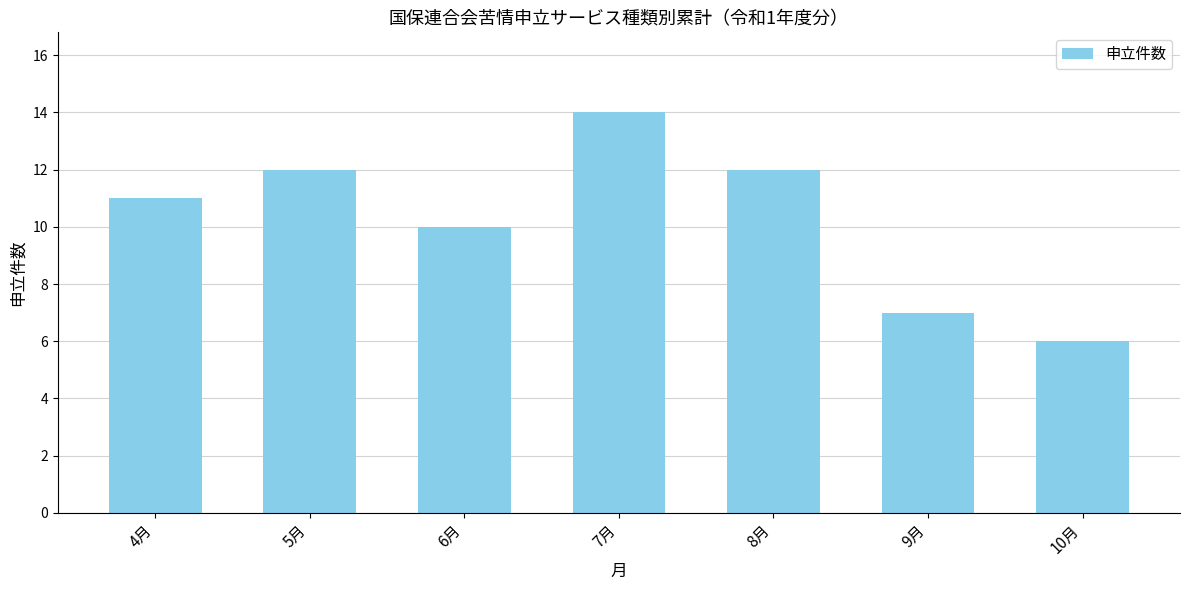

What is the difference between the values at 7月 and 10月?

8